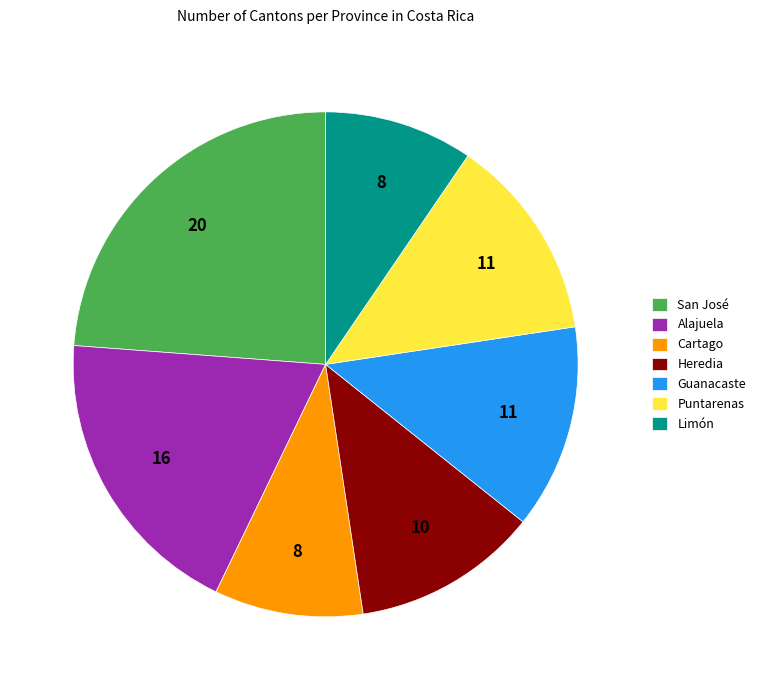

Is it true that Heredia is 12% of the pie?

True